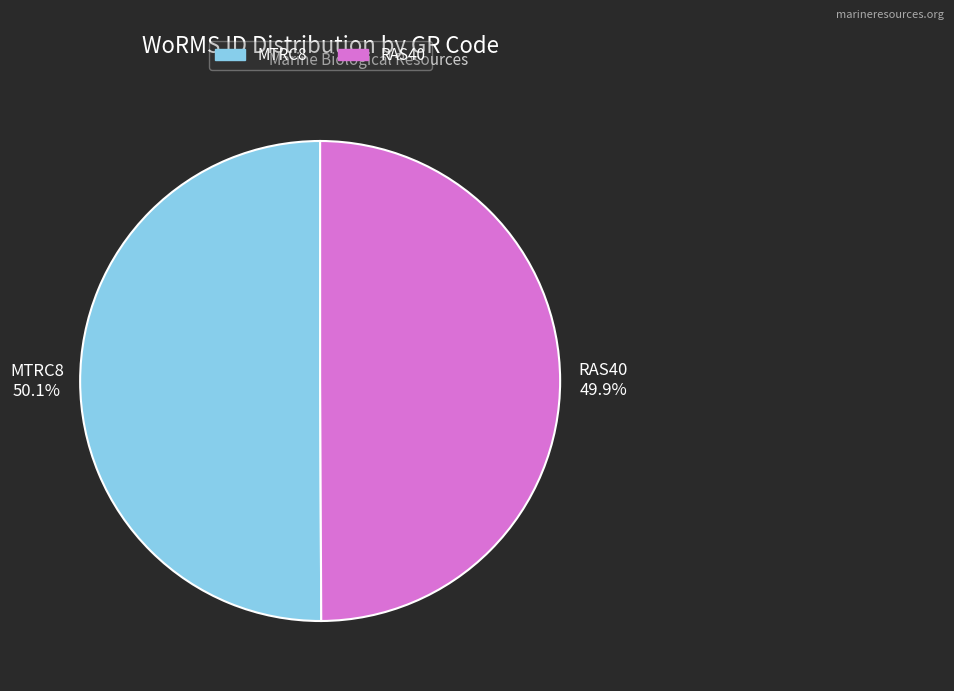

True or false: MTRC8 accounts for 43% of the total.

False